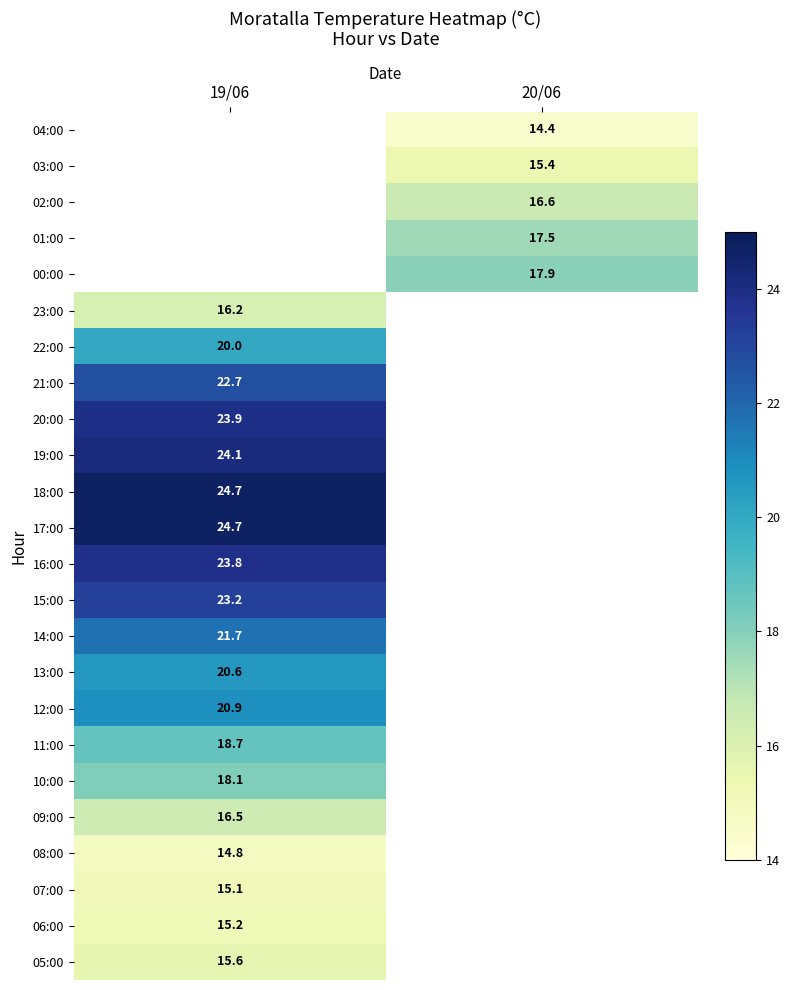

Count the number of categories in the chart.

2